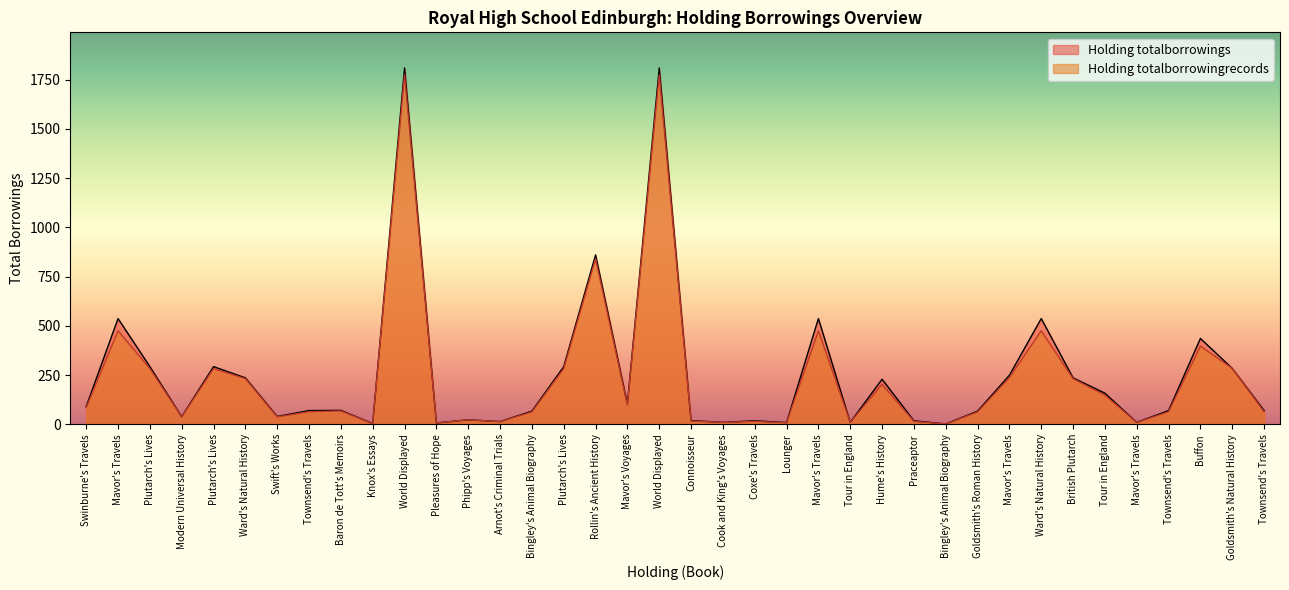

What is the value of the Holding totalborrowings point at the 7th from the left?

40